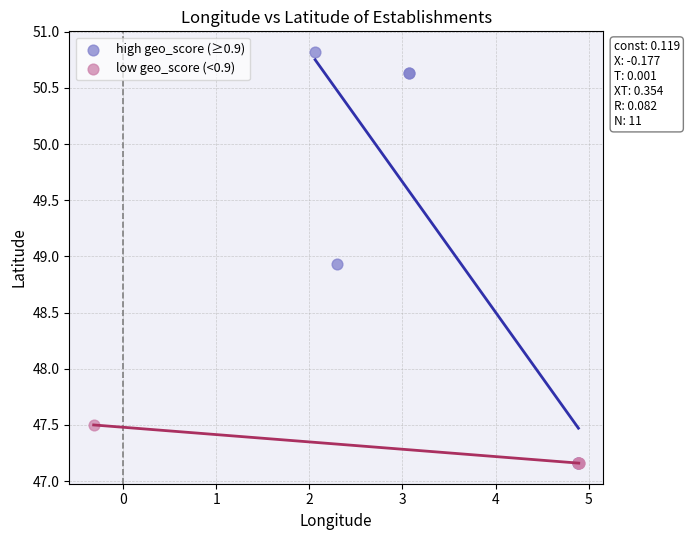

What are all the series names shown in the legend?

high geo_score (≥0.9), low geo_score (<0.9)